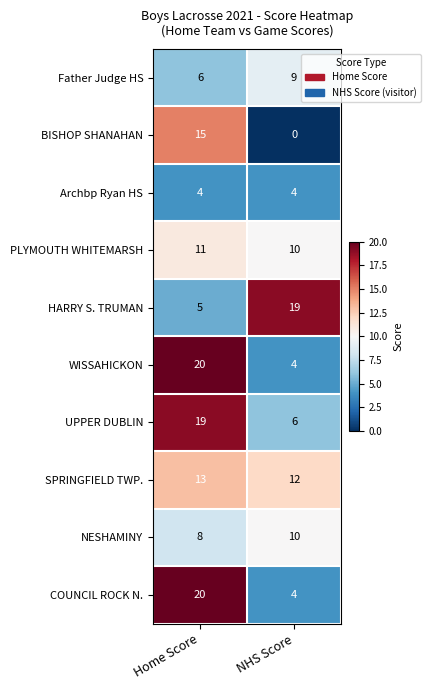

Read the SPRINGFIELD TWP. value at Home Score.

13